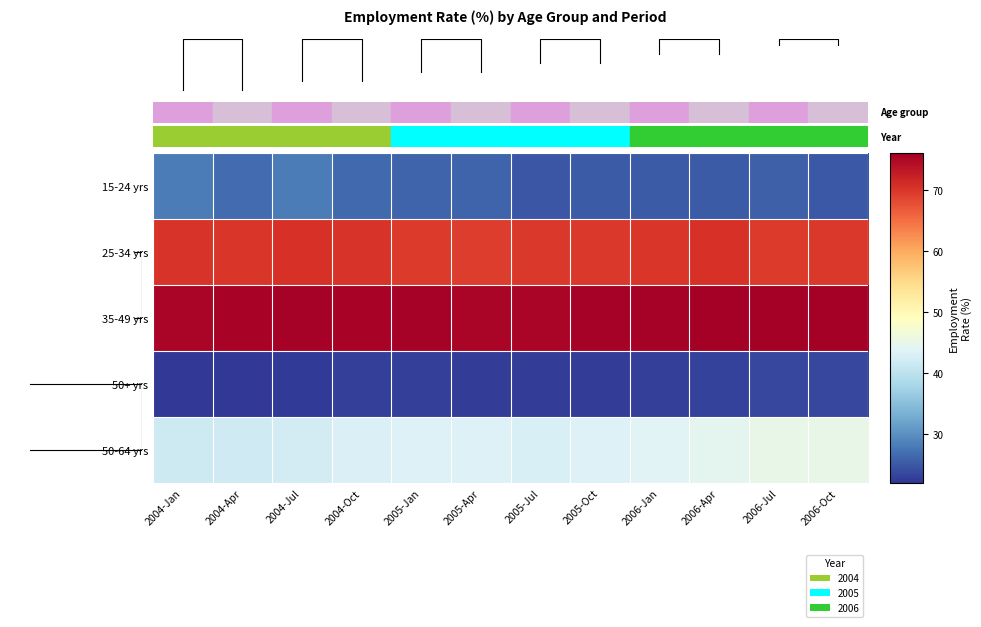

What is the spread (max minus min) of values at 2005-Jan?

52.7